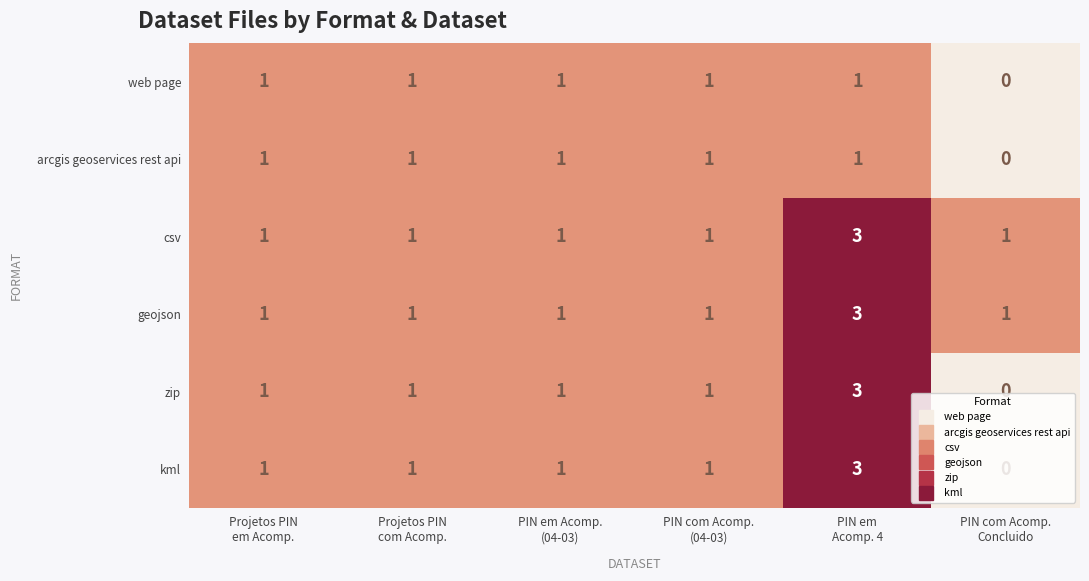

What is the maximum value for geojson?

3